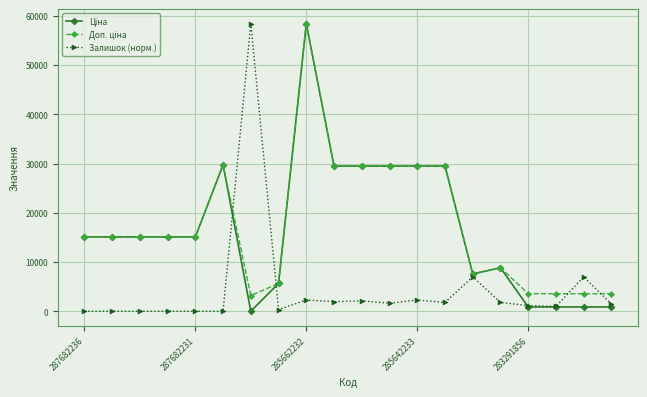

True or false: Залишок (норм.) has more than 1 points higher than both neighbors.

True